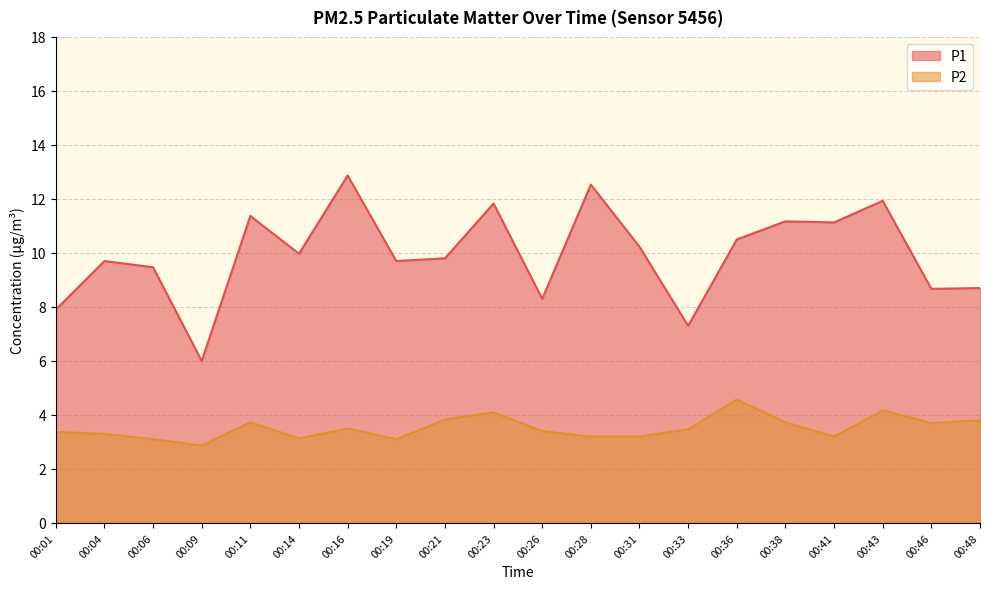

Does the chart display data point markers on the line(s)?

No